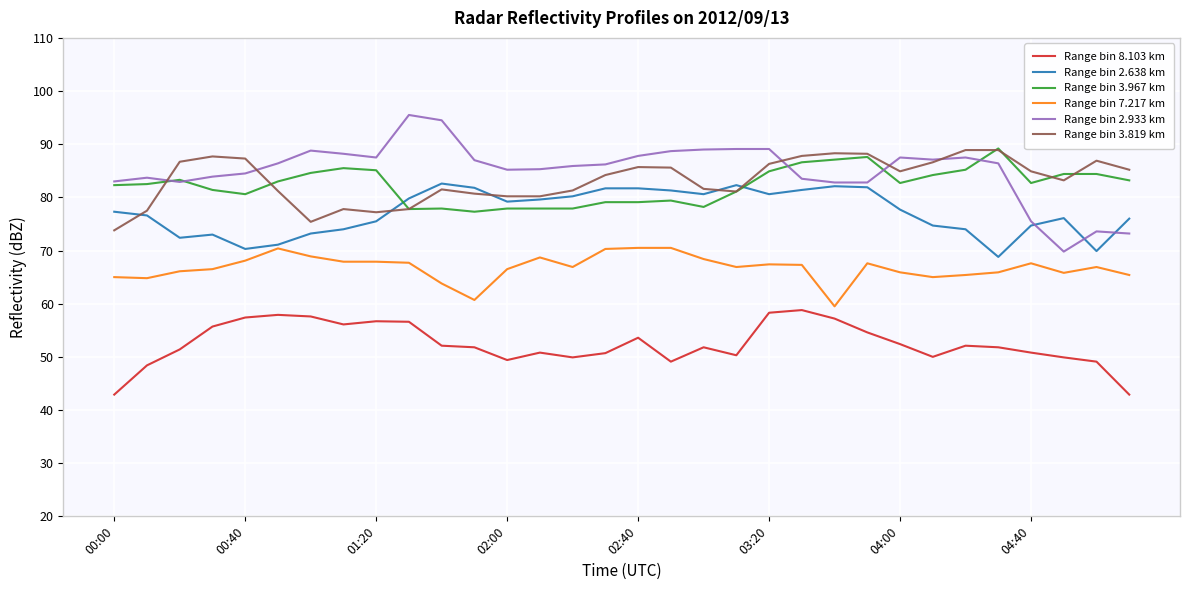

True or false: Range bin 3.967 km and Range bin 8.103 km intersect in this chart.

False